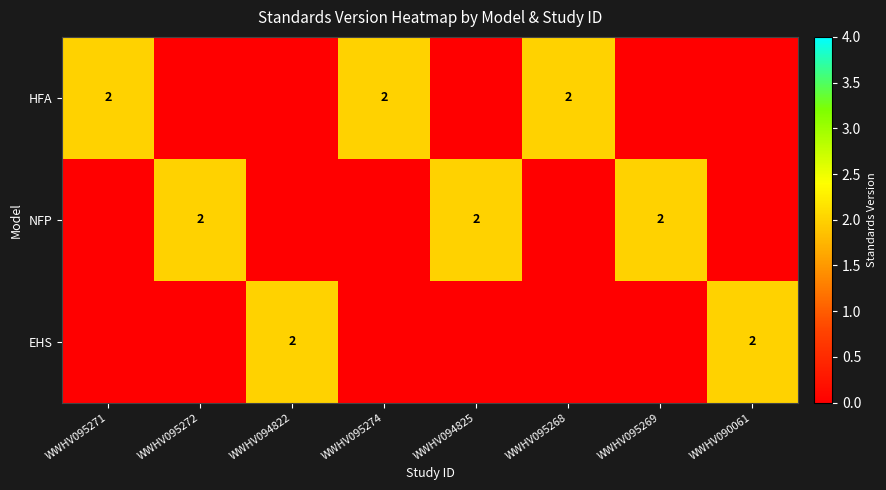

Is it true that NFP equals 1 at WWHV095269?

False